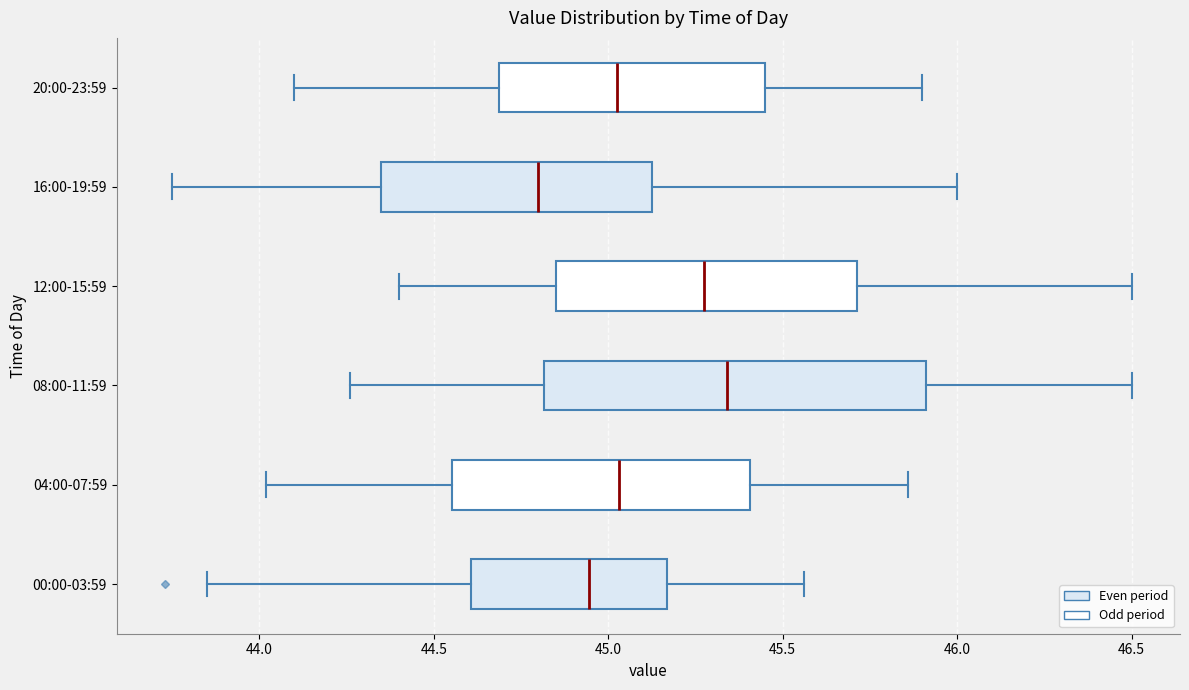

Reading bottom to top, transcribe this box plot: for each box, give where its median line is, the range the box spans, and where its two whiskers end, as read against the x-axis. The values are not printed on the chart, so give them approximately, as read against the axis.

00:00-03:59: median 44.95, box 44.60 to 45.15, whiskers 43.85 to 45.55
04:00-07:59: median 45.05, box 44.55 to 45.40, whiskers 44.00 to 45.85
08:00-11:59: median 45.35, box 44.80 to 45.90, whiskers 44.25 to 46.50
12:00-15:59: median 45.30, box 44.85 to 45.70, whiskers 44.40 to 46.50
16:00-19:59: median 44.80, box 44.35 to 45.15, whiskers 43.75 to 46.00
20:00-23:59: median 45.05, box 44.70 to 45.45, whiskers 44.10 to 45.90